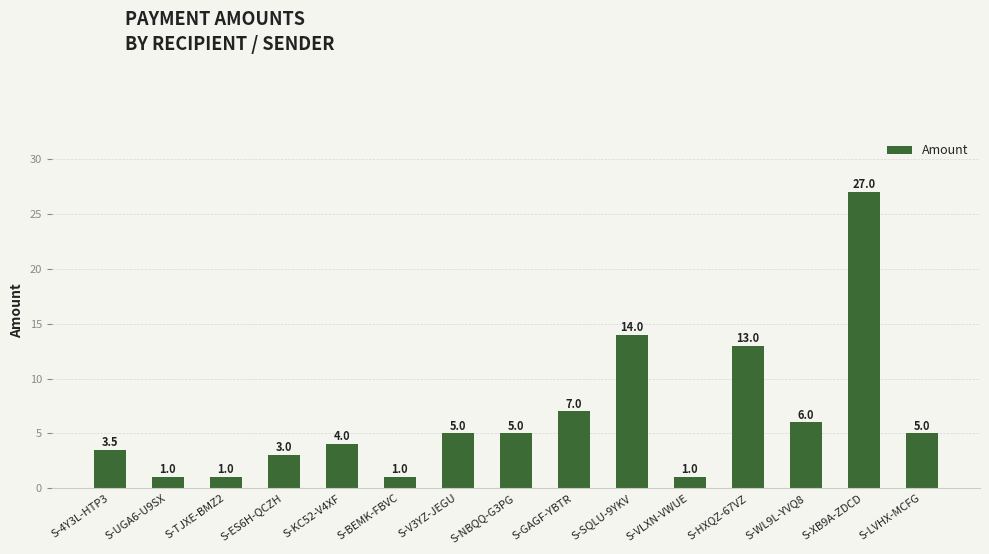

What is the sum of all values?

96.5